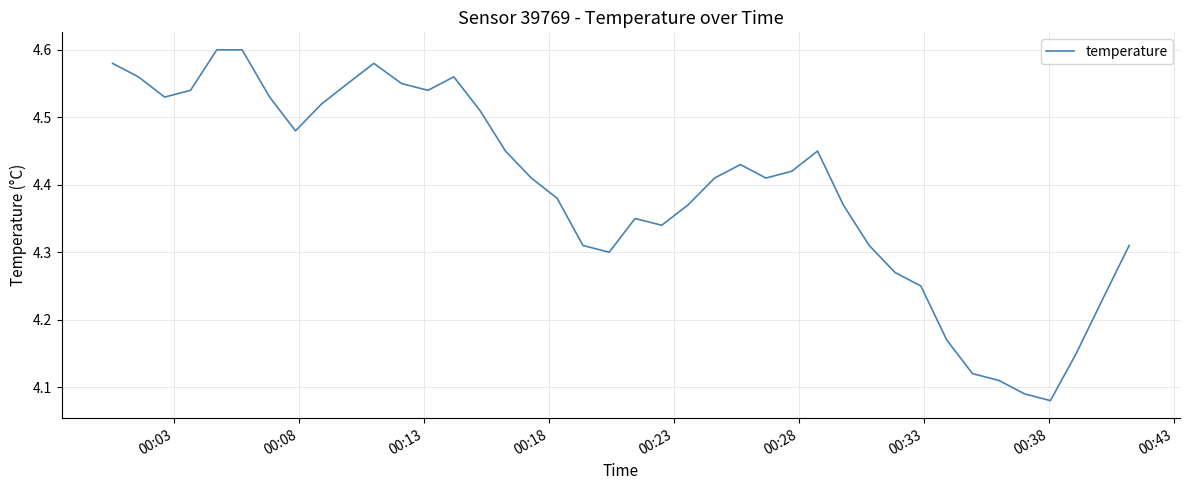

True or false: the data has more than 1 interior local peaks.

True